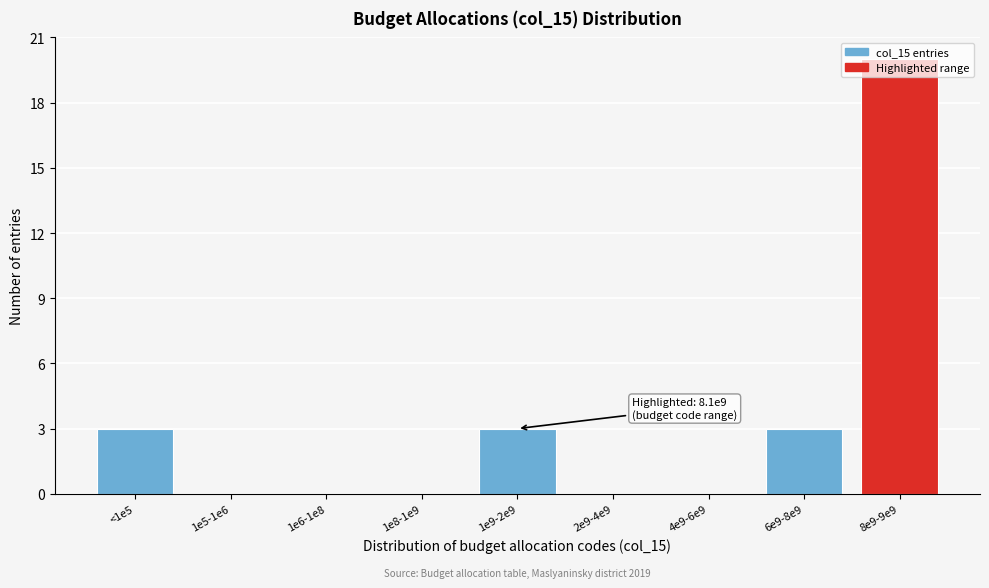

The value at 1e6-1e8 is 0. True or false?

True